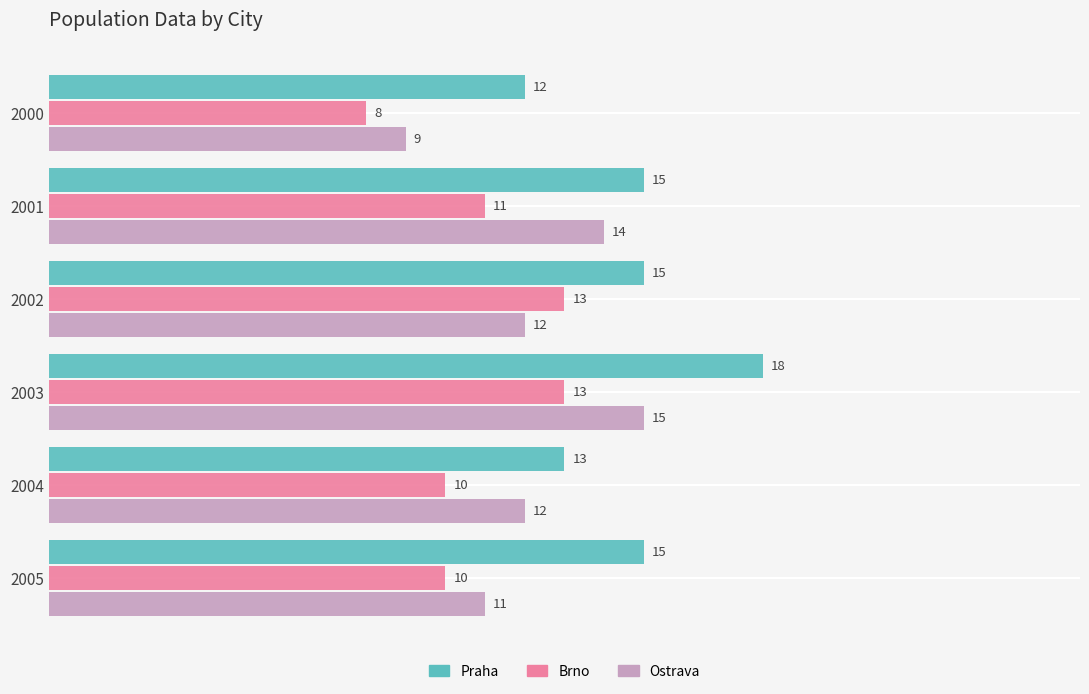

What value does the Praha series have at 2004?

13